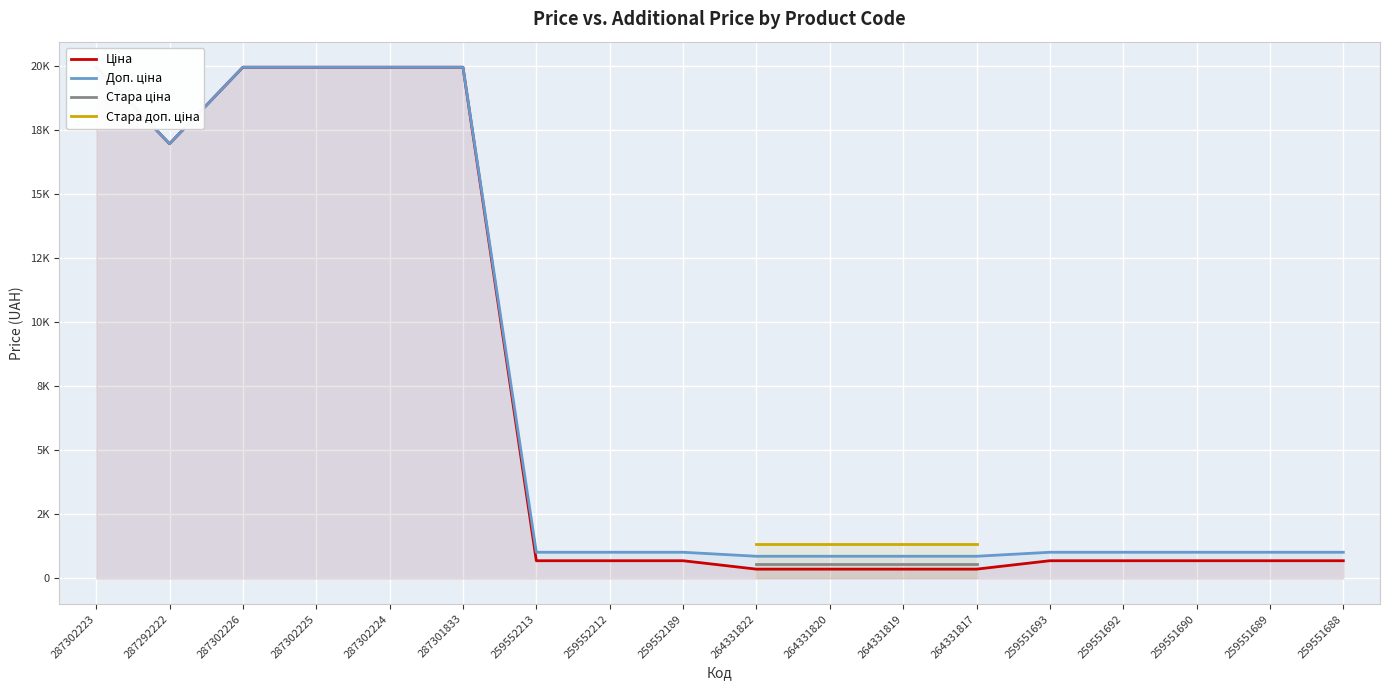

In Ціна, how many points are lower than both neighbors (excluding endpoints)?

1